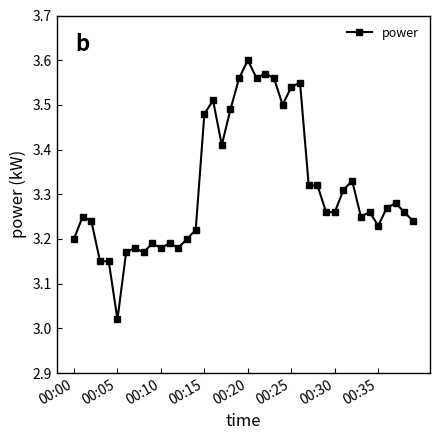

Does the chart have visible grid lines?

No